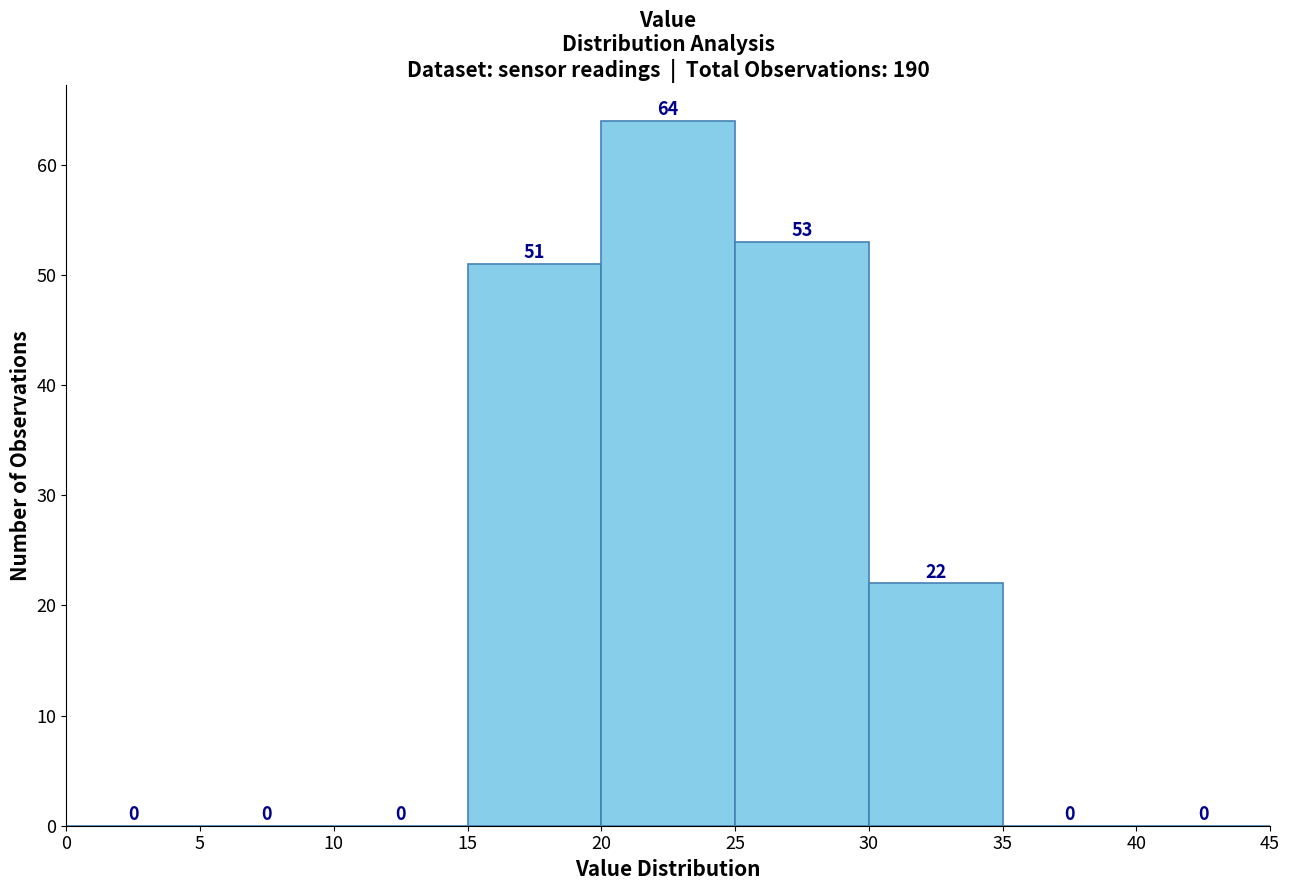

Reading left to right, transcribe this chart: for each bar, give the range it covers on the x-axis and its height.

0 to 5: 0
5 to 10: 0
10 to 15: 0
15 to 20: 51
20 to 25: 64
25 to 30: 53
30 to 35: 22
35 to 40: 0
40 to 45: 0